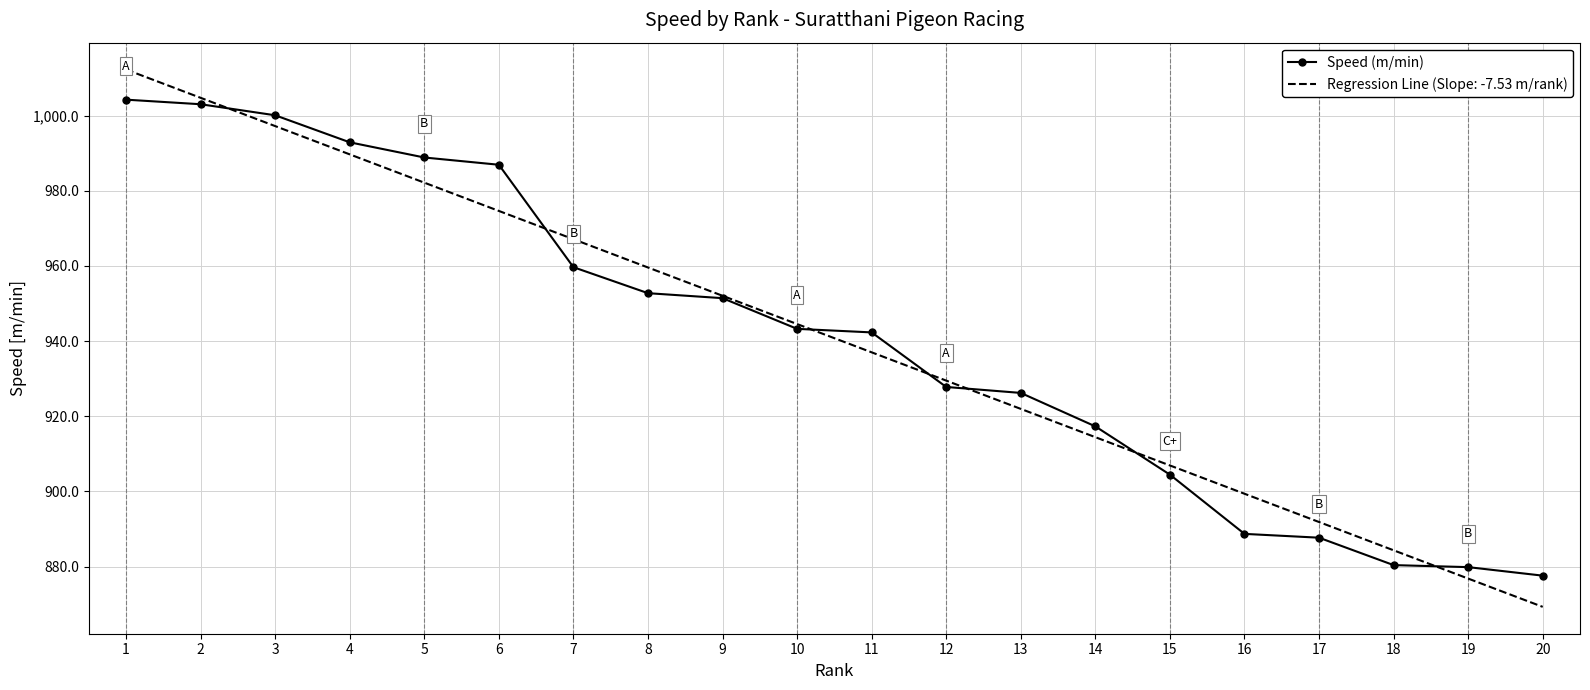

List the labels in order of Regression Line (Slope: -7.53 m/rank) value, smallest first.

20, 19, 18, 17, 16, 15, 14, 13, 12, 11, 10, 9, 8, 7, 6, 5, 4, 3, 2, 1